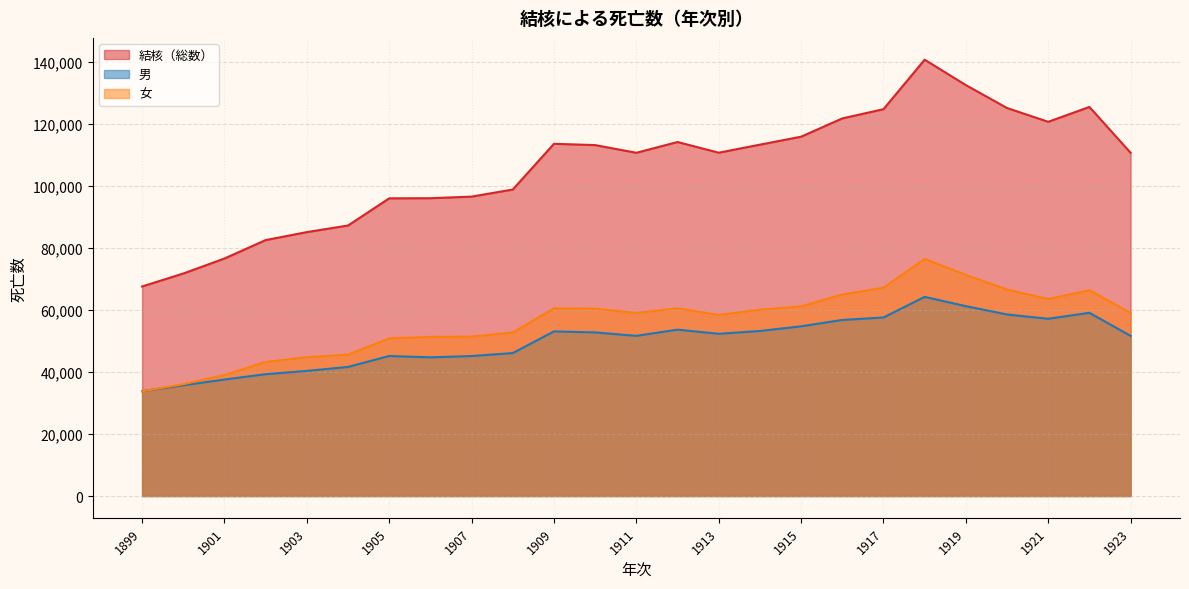

In 結核（総数）, how many points are higher than both neighbors (excluding endpoints)?

4